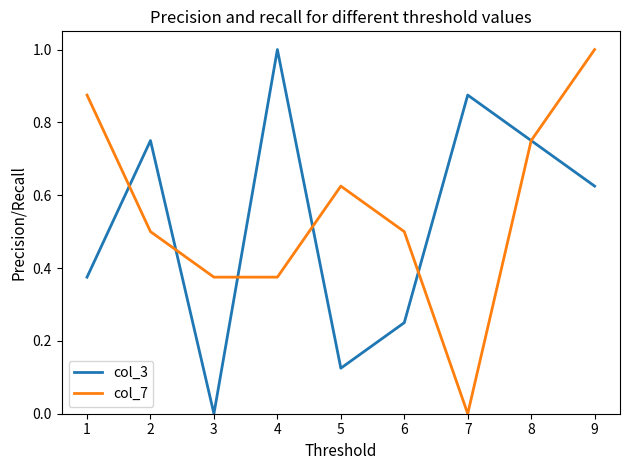

Rank the series at 7 from highest to lowest value.

col_3, col_7